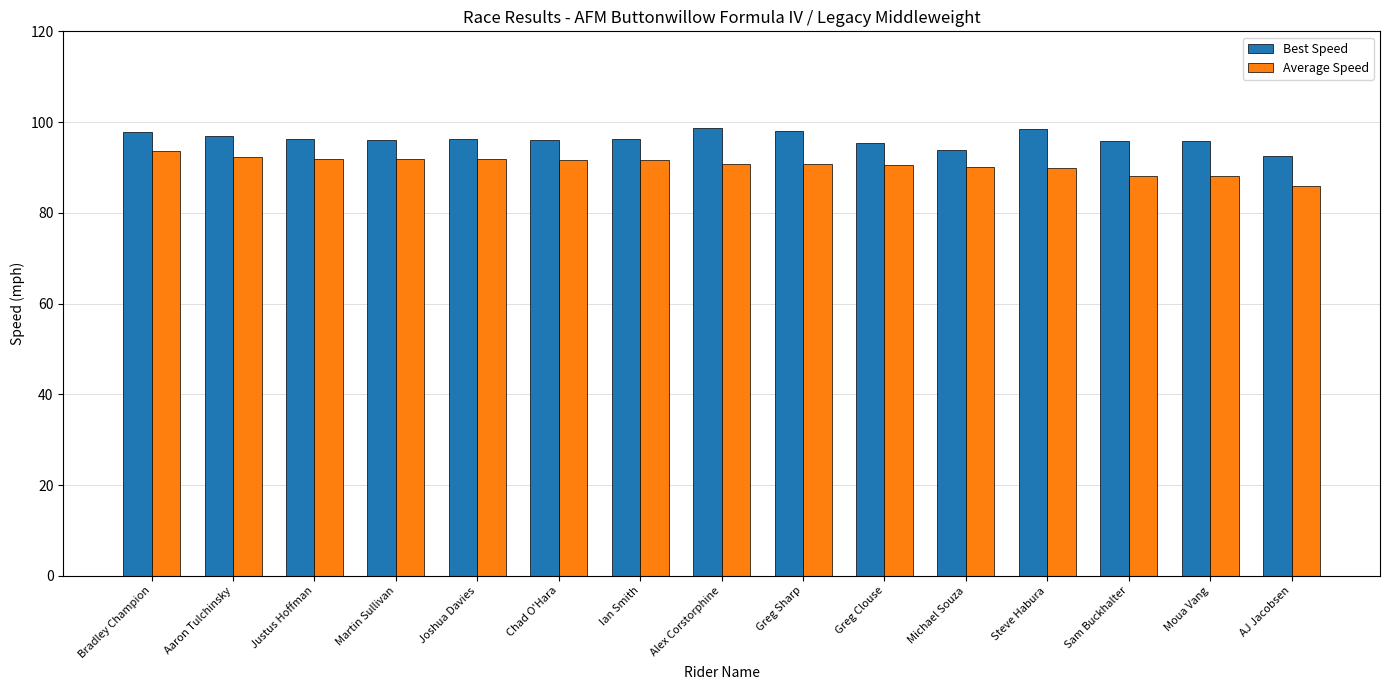

At Justus Hoffman, list the series in order from smallest to largest.

Average Speed, Best Speed